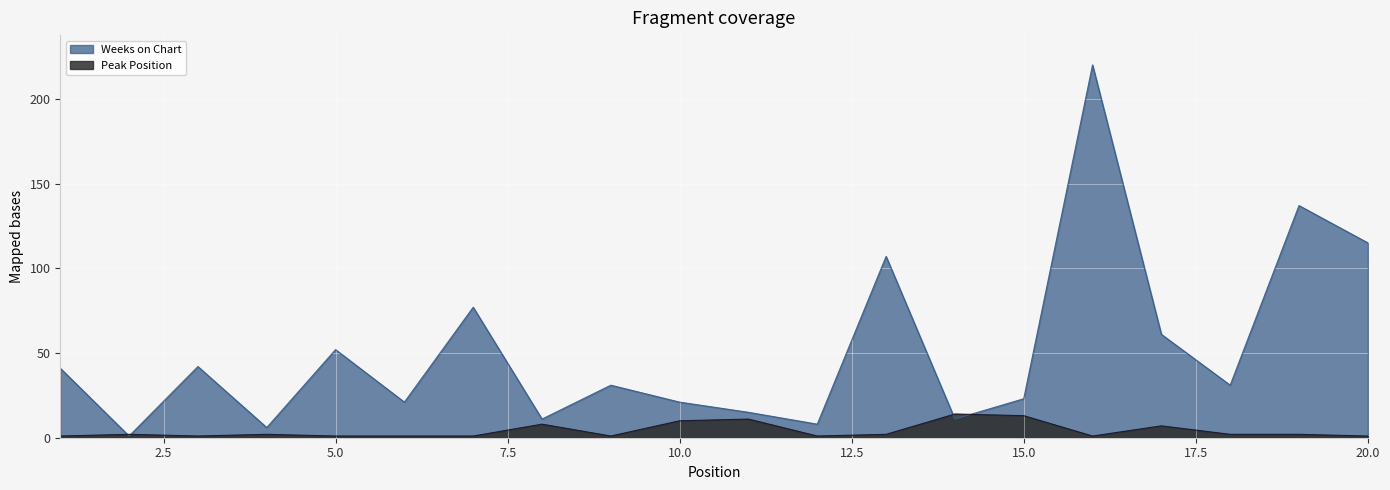

Which series has the largest total across all categories?

Weeks on Chart